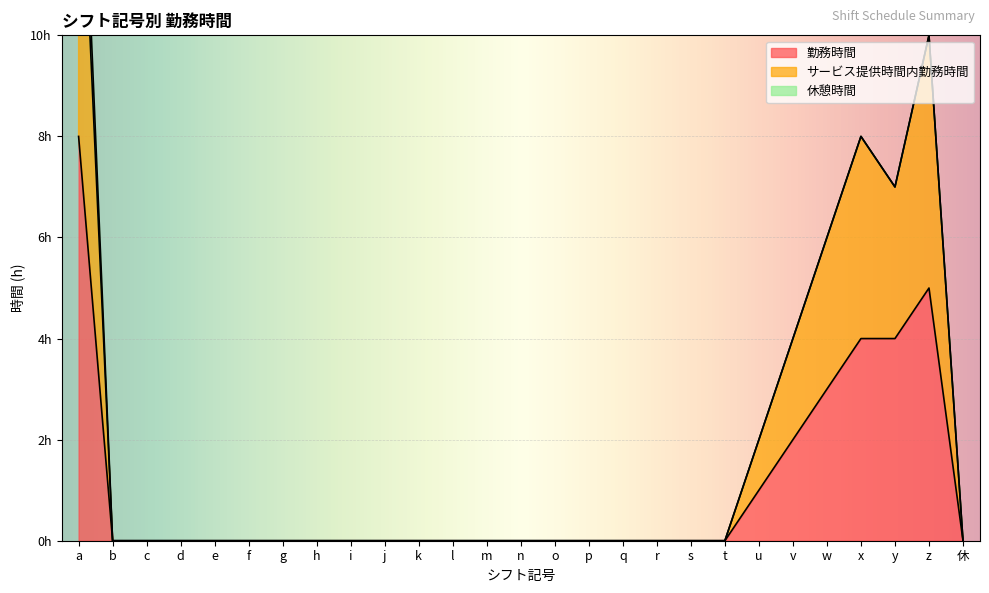

The value of 勤務時間 at w is 2. True or false?

False